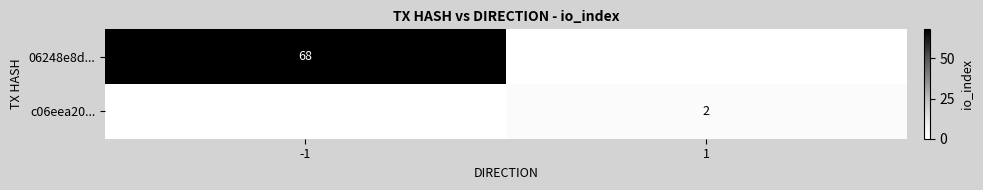

The value of 06248e8d... at -1 is 98. True or false?

False